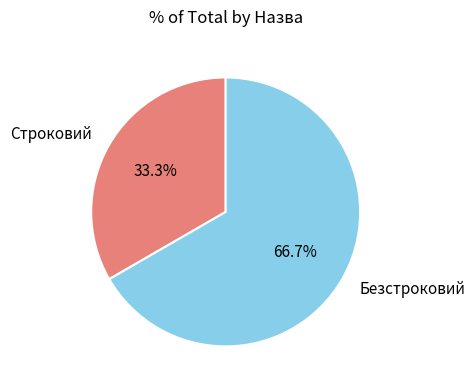

How many segments does this pie chart have?

2